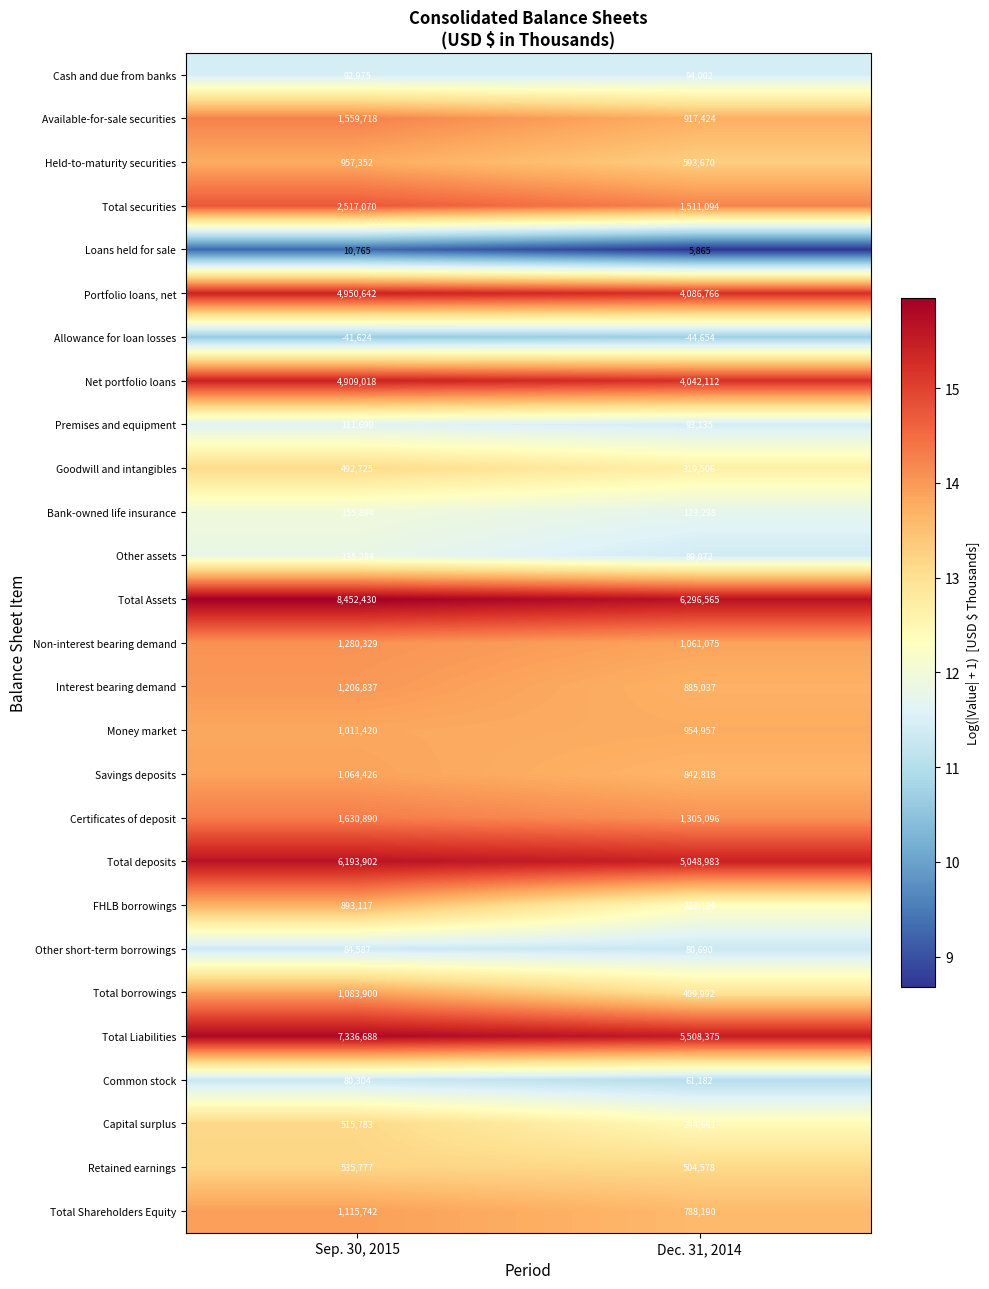

How many data points does each series have?

2